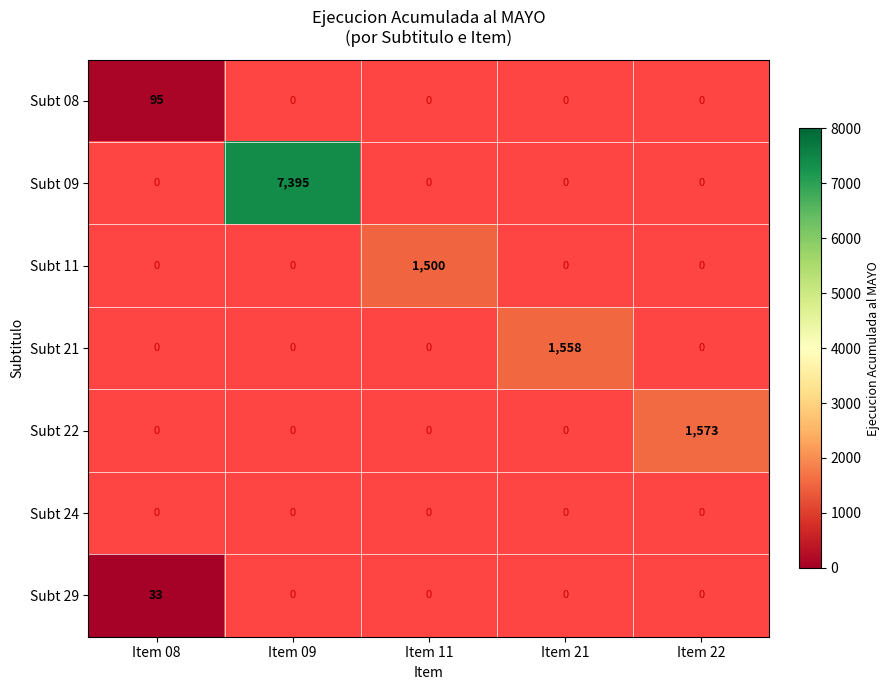

Is the value of Subt 29 at Item 08 greater than the value of Subt 21 at Item 21?

No